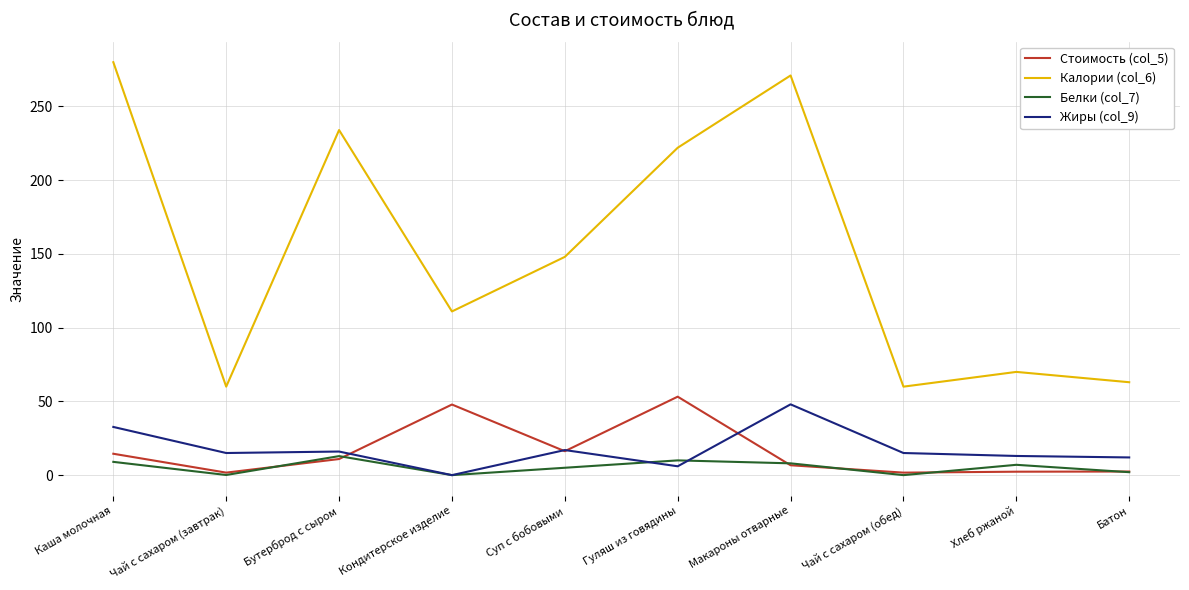

What position from the right is Батон?

1